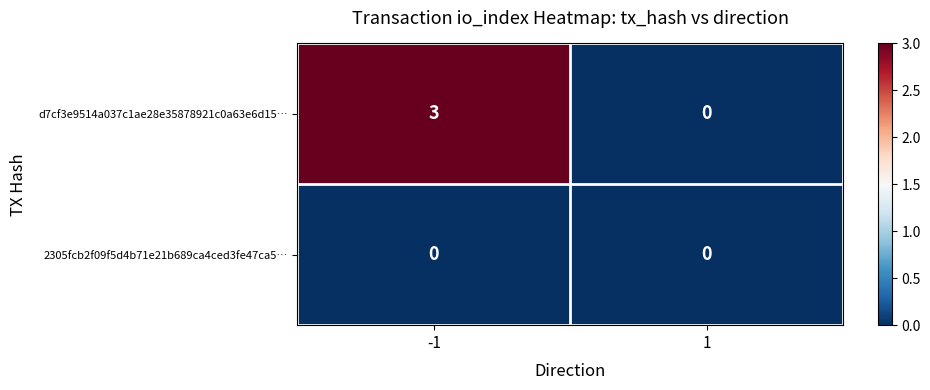

Which series changed the most between -1 and 1?

d7cf3e9514a037c1ae28e35878921c0a63e6d15…